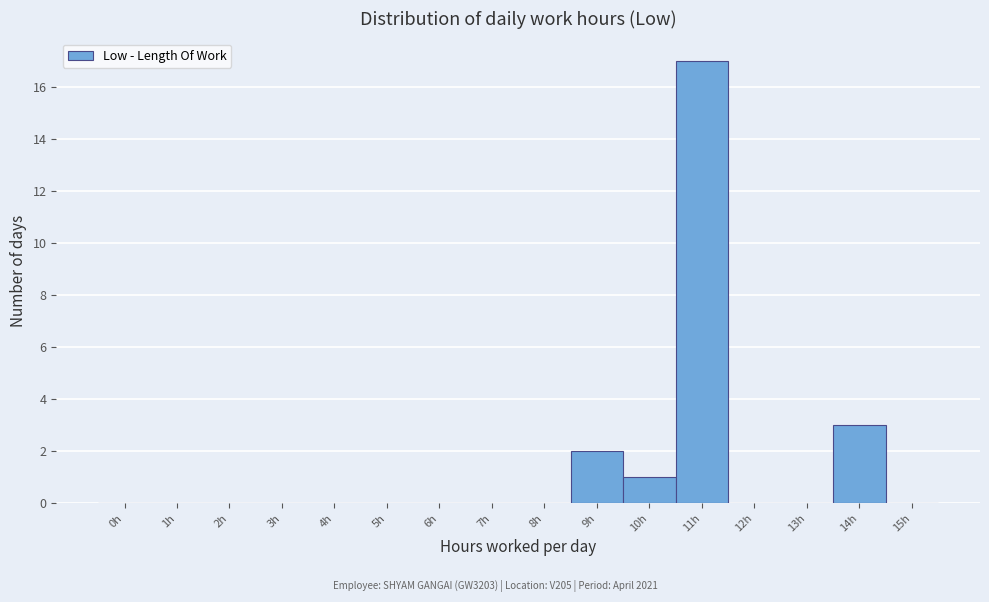

Reading left to right, extract all data points from this chart.

0h=0	1h=0	2h=0	3h=0	4h=0	5h=0	6h=0	7h=0	8h=0	9h=2	10h=1	11h=17	12h=0	13h=0	14h=3	15h=0